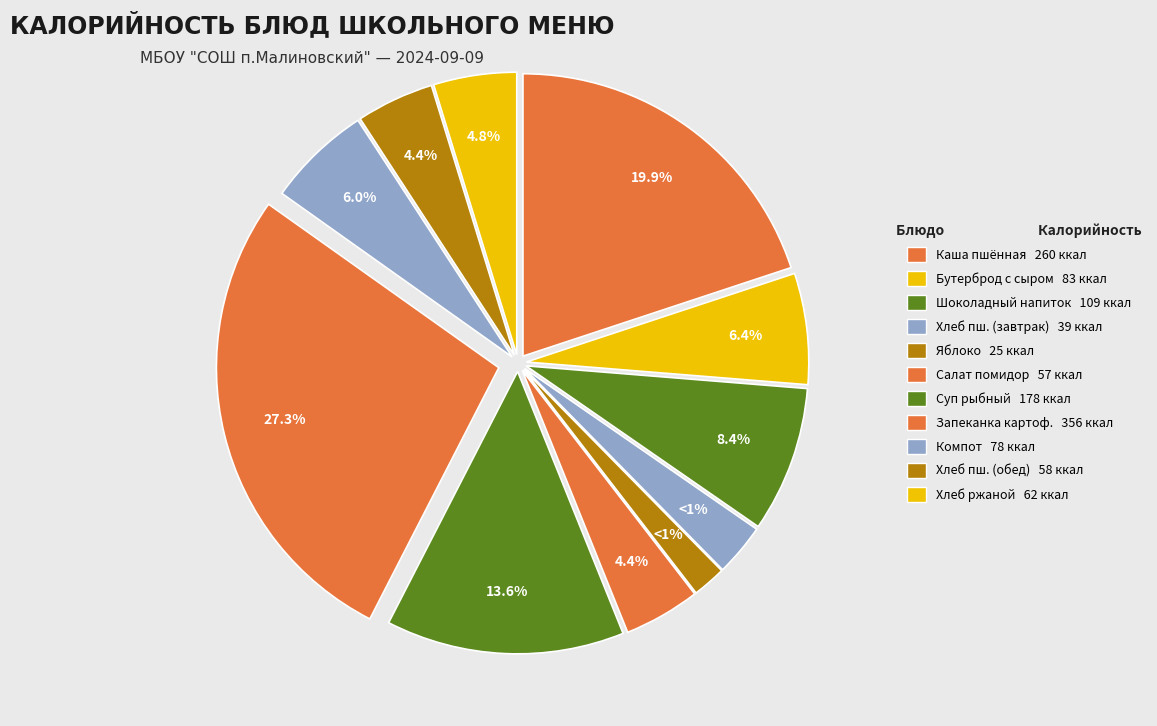

Does Суп рыбный с крупой account for over 50% of the chart?

No